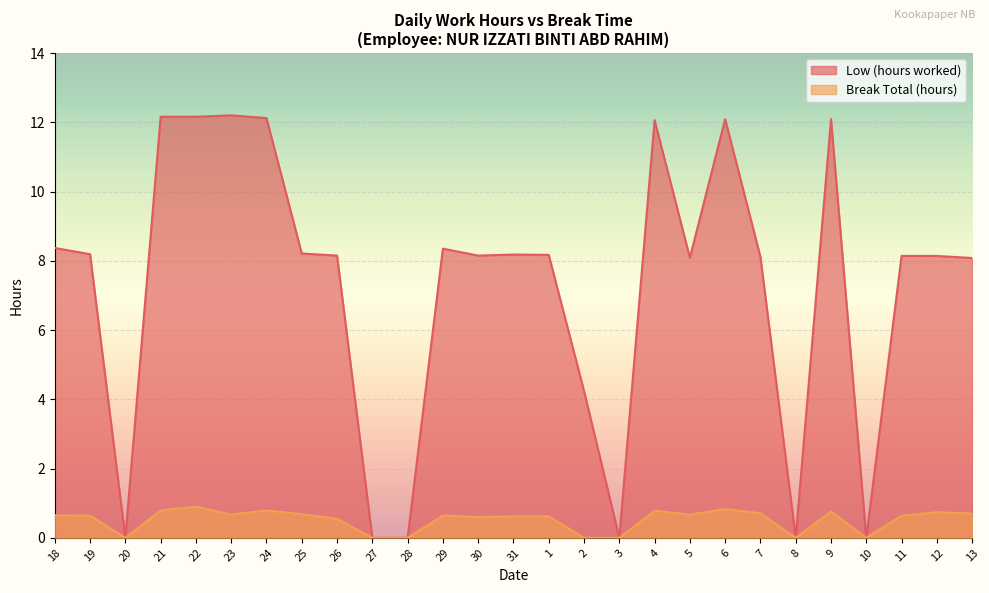

Reading right to left, what are all the values shown in this chart?

Low (hours worked): 13=8.1	12=8.1	11=8.1	10=0.0	9=12.1	8=0.0	7=8.1	6=12.1	5=8.1	4=12.1	3=0.0	2=4.2	1=8.2	31=8.2	30=8.2	29=8.3	28=0.0	27=0.0	26=8.2	25=8.2	24=12.1	23=12.2	22=12.2	21=12.2	20=0.0	19=8.2	18=8.4
Break Total (hours): 13=0.7	12=0.7	11=0.6	10=0.0	9=0.8	8=0.0	7=0.7	6=0.8	5=0.7	4=0.8	3=0.0	2=0.0	1=0.6	31=0.6	30=0.6	29=0.6	28=0.0	27=0.0	26=0.6	25=0.7	24=0.8	23=0.7	22=0.9	21=0.8	20=0.0	19=0.6	18=0.7